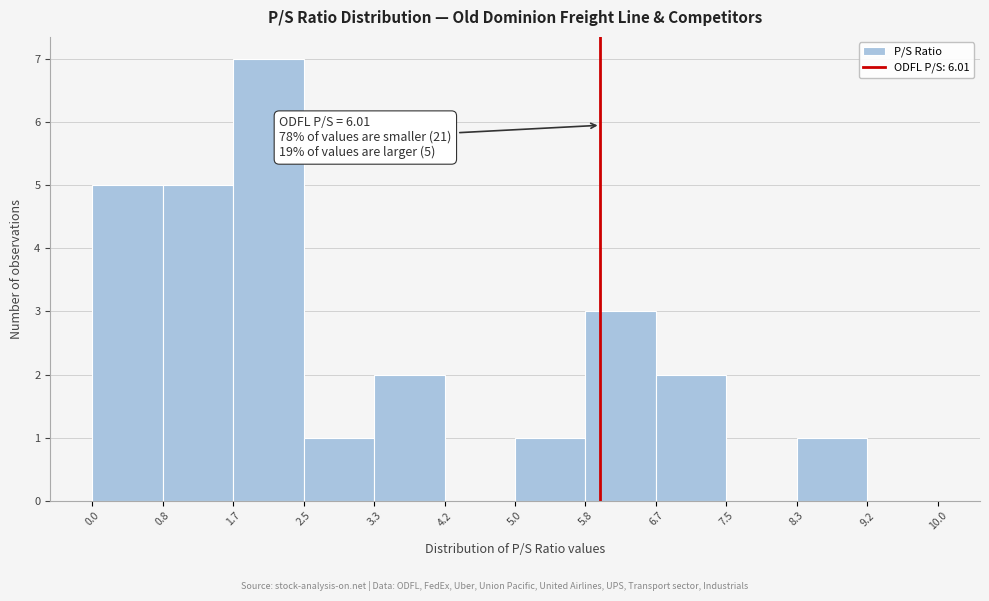

Over which range of the x-axis is the bar tallest?

1.7 to 2.5